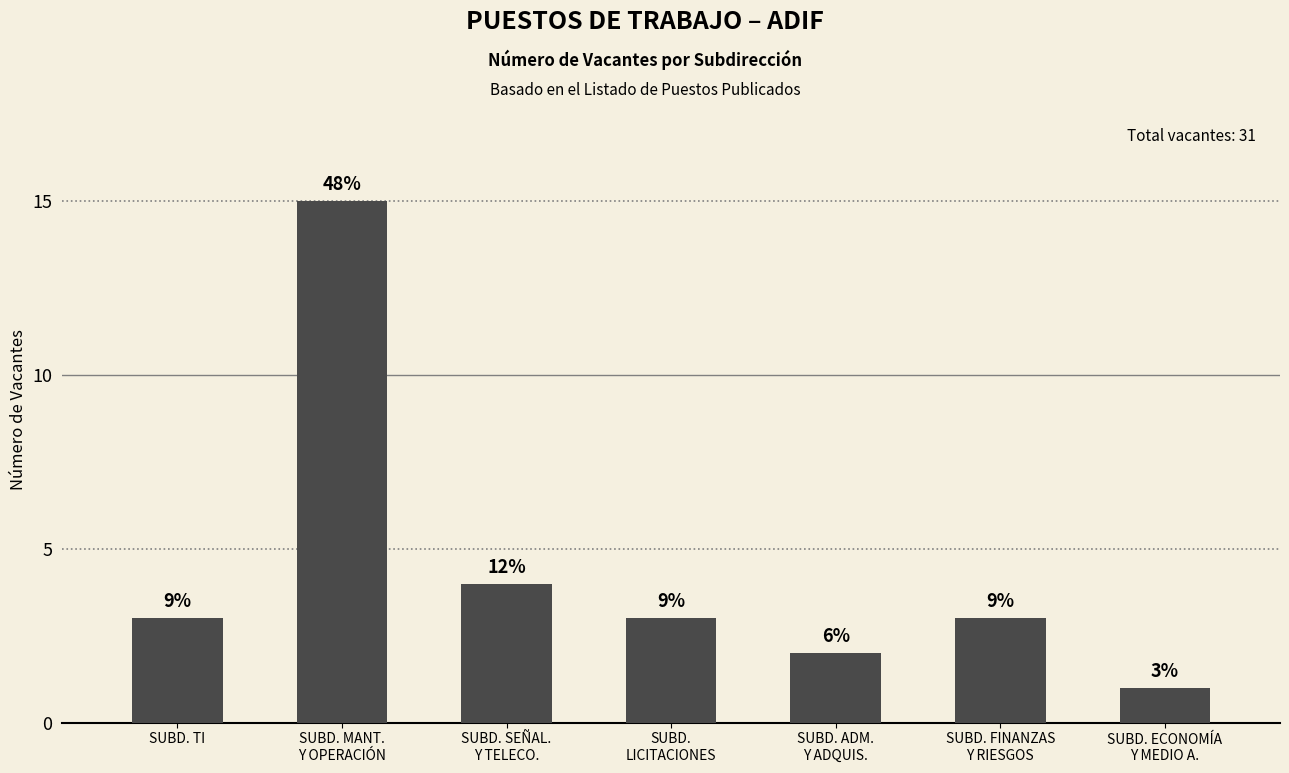

What is the value of the 5th bar from the left?

2